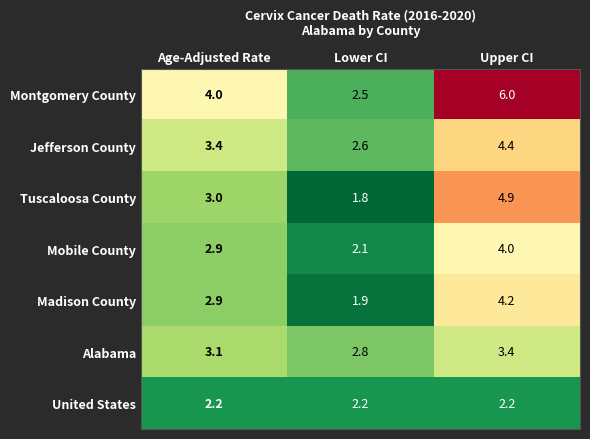

Reading left to right, list all the values displayed in this chart.

Montgomery County: 4.0	2.5	6.0
Jefferson County: 3.4	2.6	4.4
Tuscaloosa County: 3.0	1.8	4.9
Mobile County: 2.9	2.1	4.0
Madison County: 2.9	1.9	4.2
Alabama: 3.1	2.8	3.4
United States: 2.2	2.2	2.2